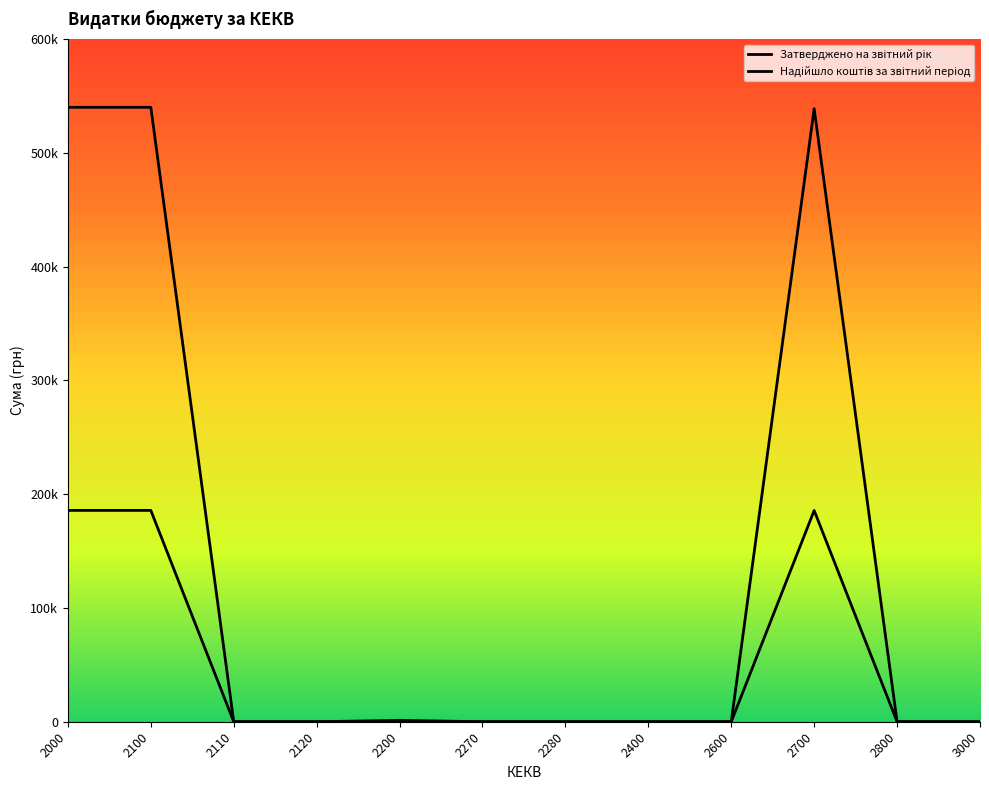

Reading left to right, list all the values displayed in this chart.

Затверджено на звітний рік: 540000.0	540000.0	0.0	0.0	1200.0	0.0	0.0	0.0	0.0	538800.0	0.0	0.0
Надійшло коштів за звітний період: 185730.6	185730.6	0.0	0.0	65.1	0.0	0.0	0.0	0.0	185665.5	0.0	0.0